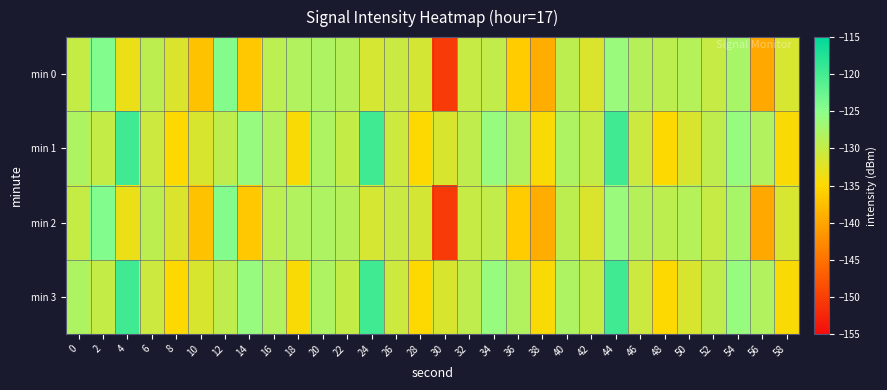

List the series in order of their peak value, highest first.

min 1, min 3, min 0, min 2